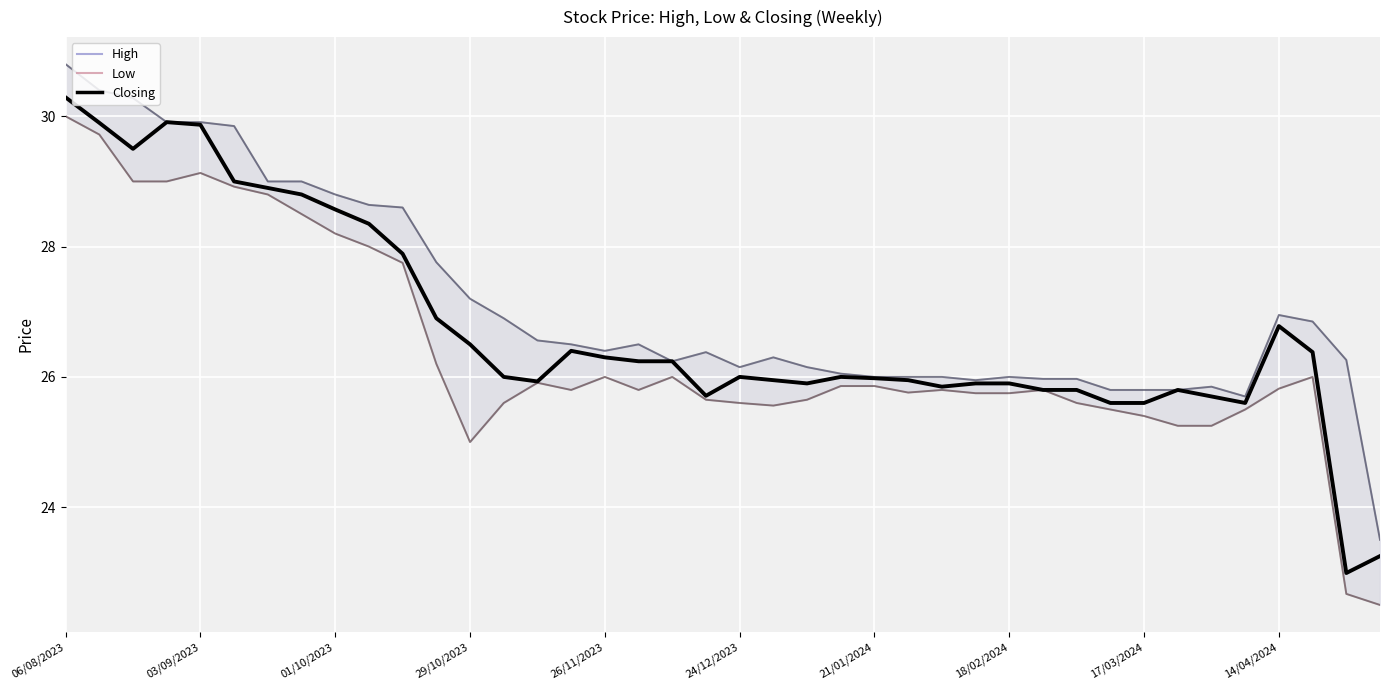

At which category is the sum across all series the highest?

06/08/2023